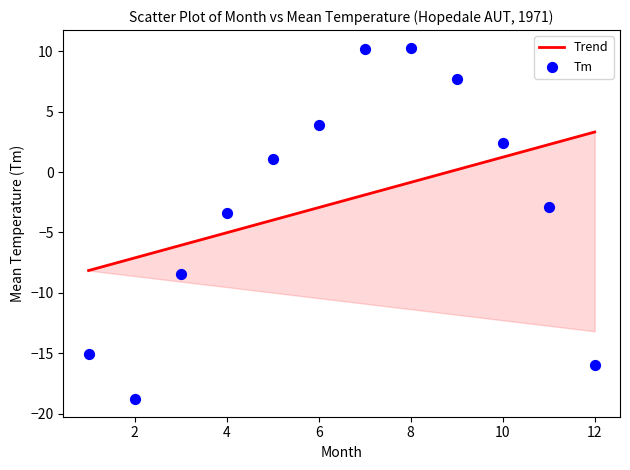

What is the average Y value?

-2.4